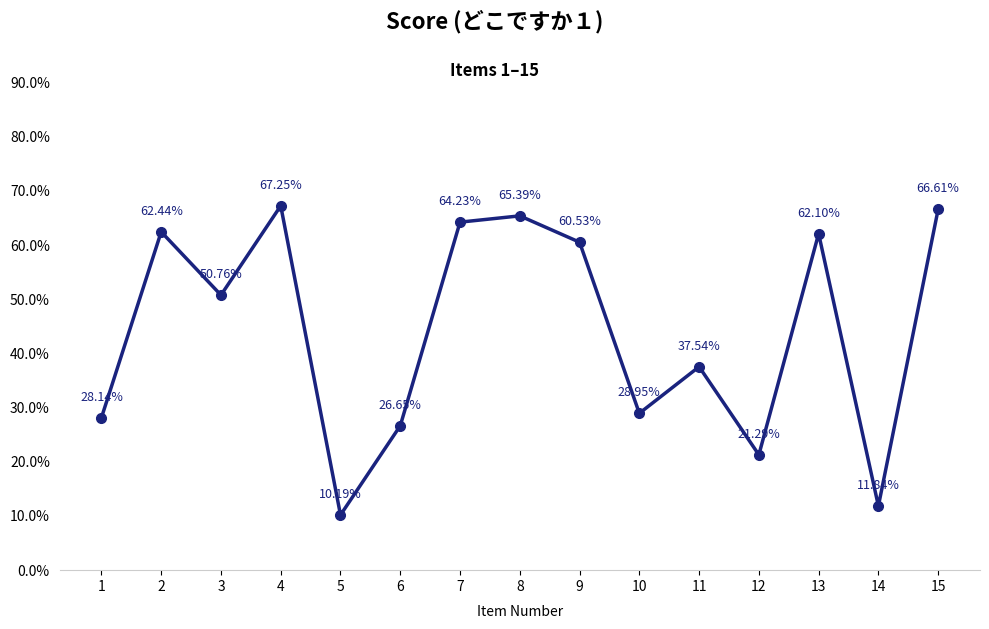

Read the value at 15.

0.7